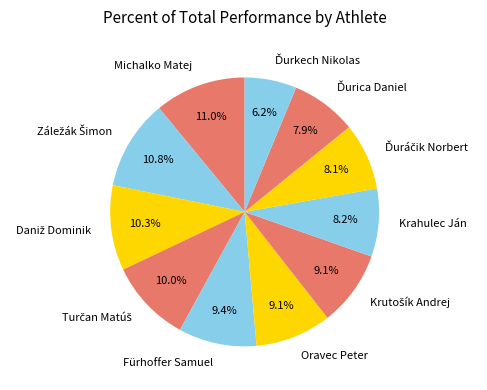

Does any single category account for the majority?

No